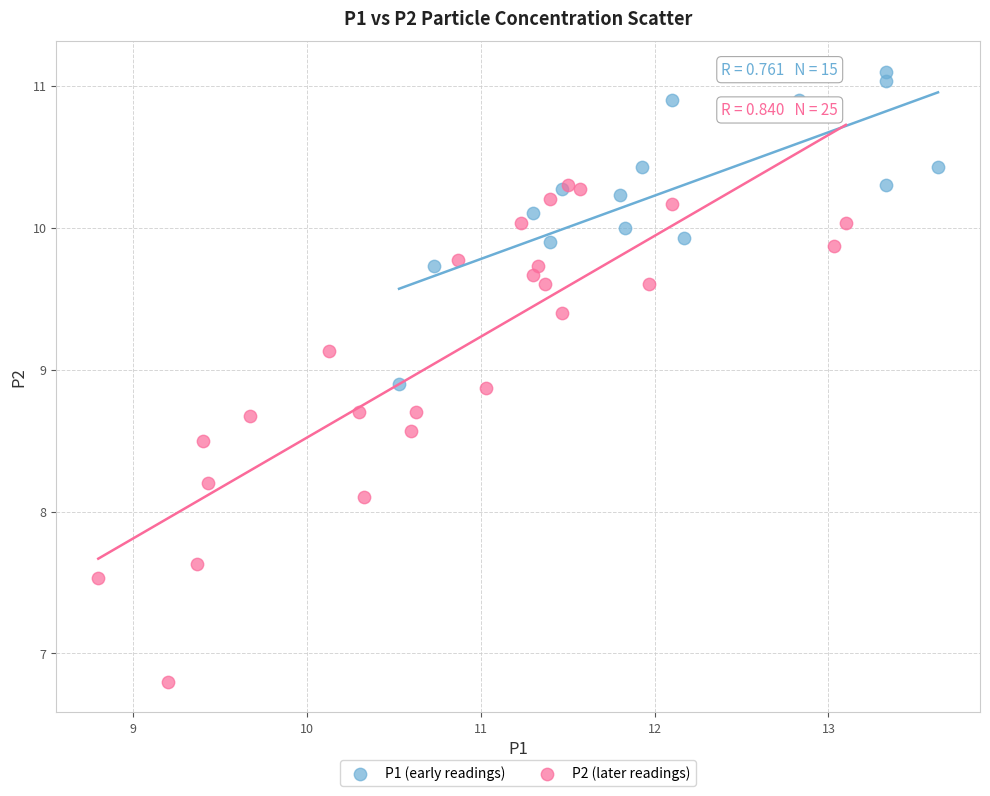

Which series reaches the minimum Y coordinate?

P2 (later readings)